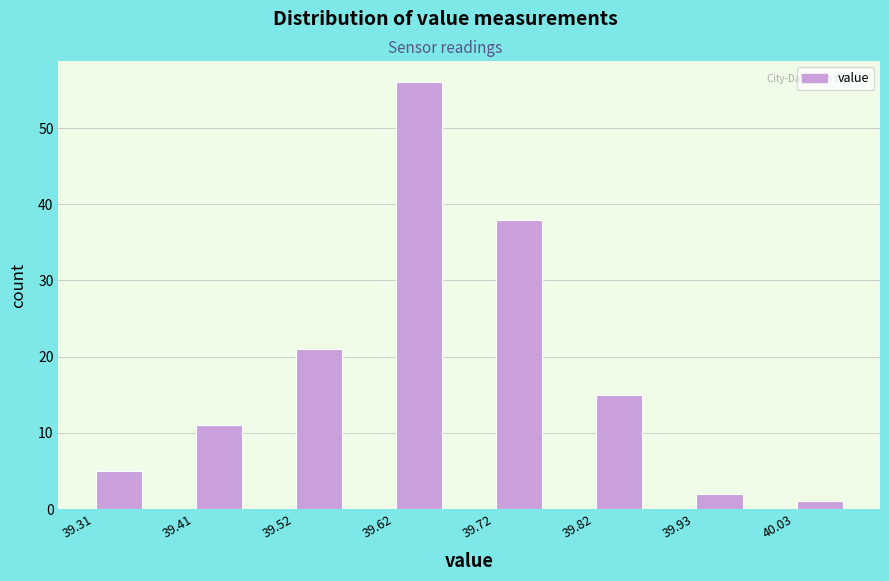

Around what value on the x-axis is the tallest bar? Give the approximate position of its centre, as read against the axis.

39.64